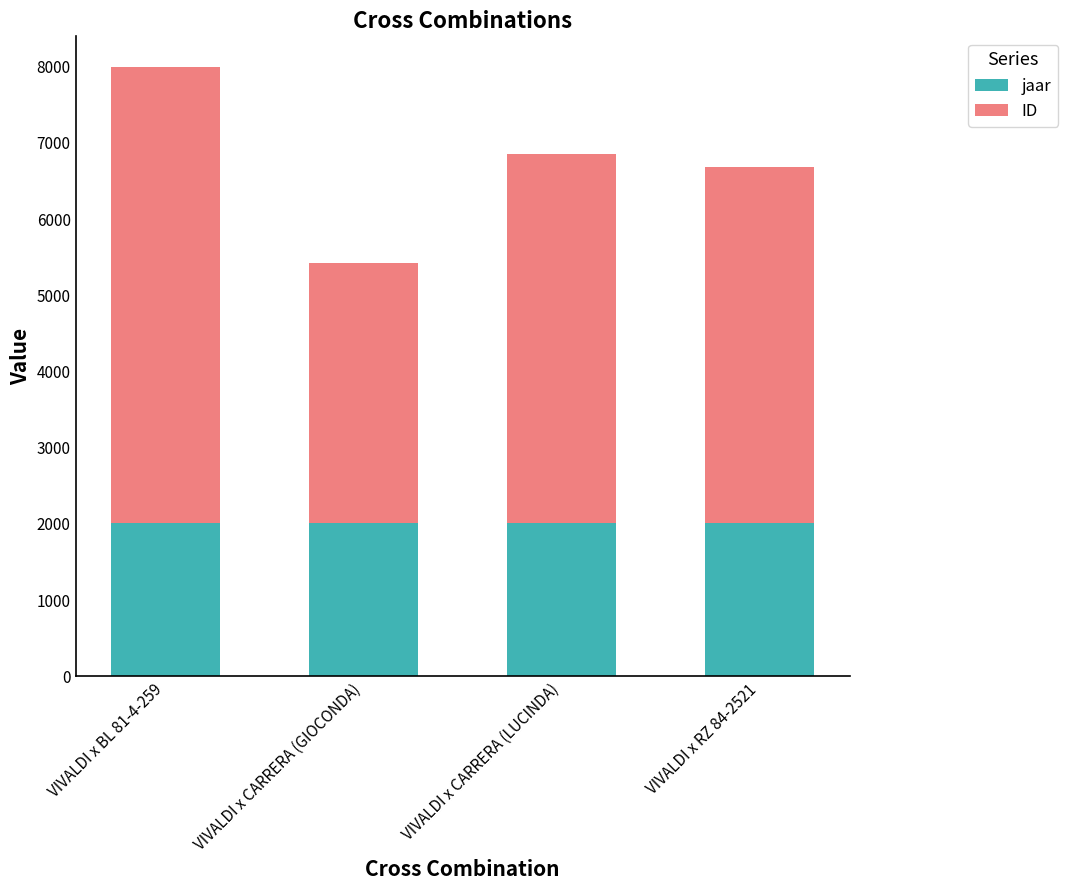

What is the maximum value for jaar?

2014